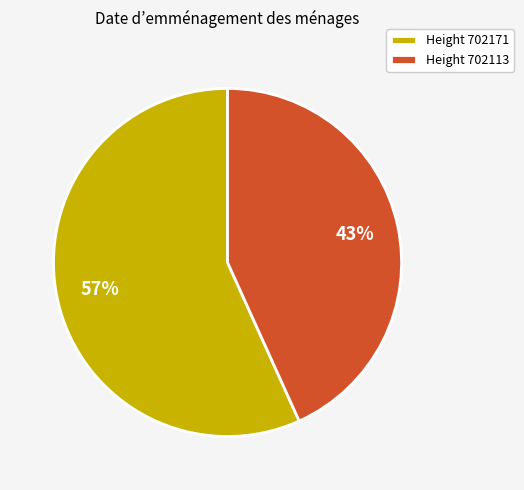

What is the majority slice?

Height 702171